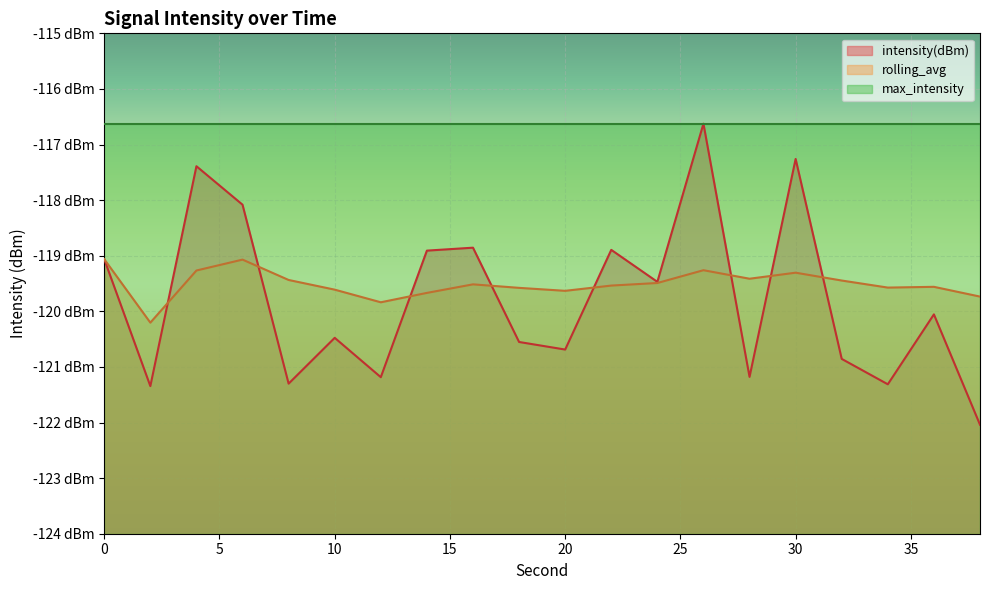

Between which two adjacent categories do intensity(dBm) and rolling_avg first intersect?

2 and 4